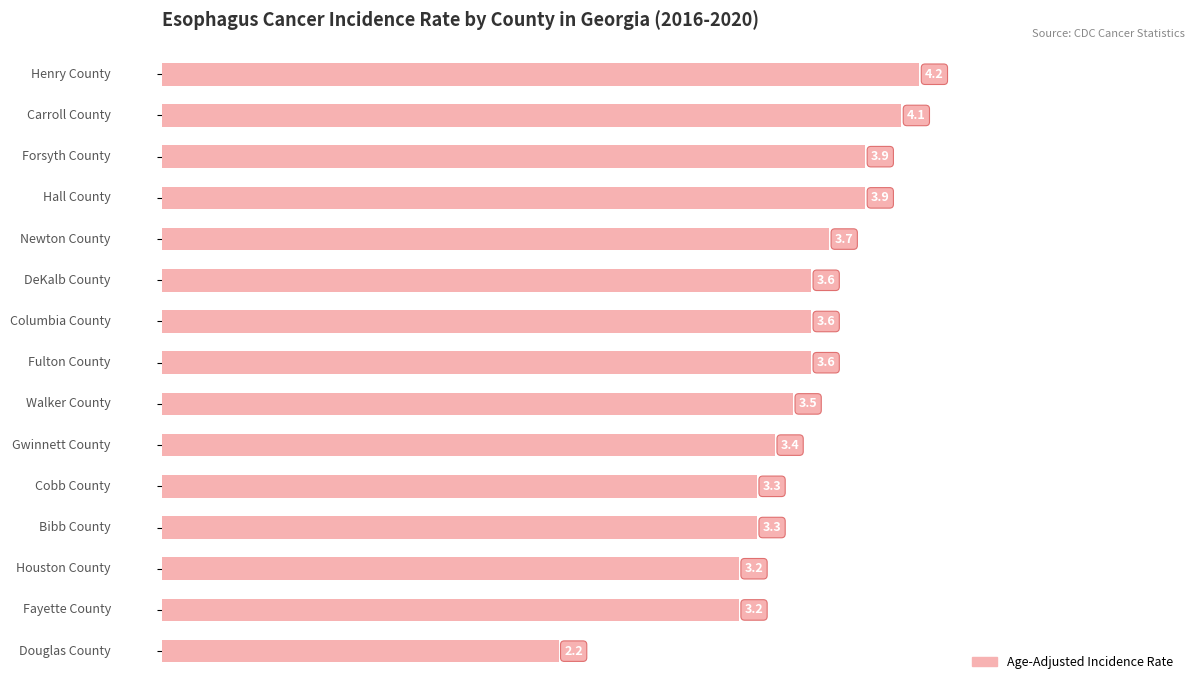

What is the minimum value shown in the chart?

2.2